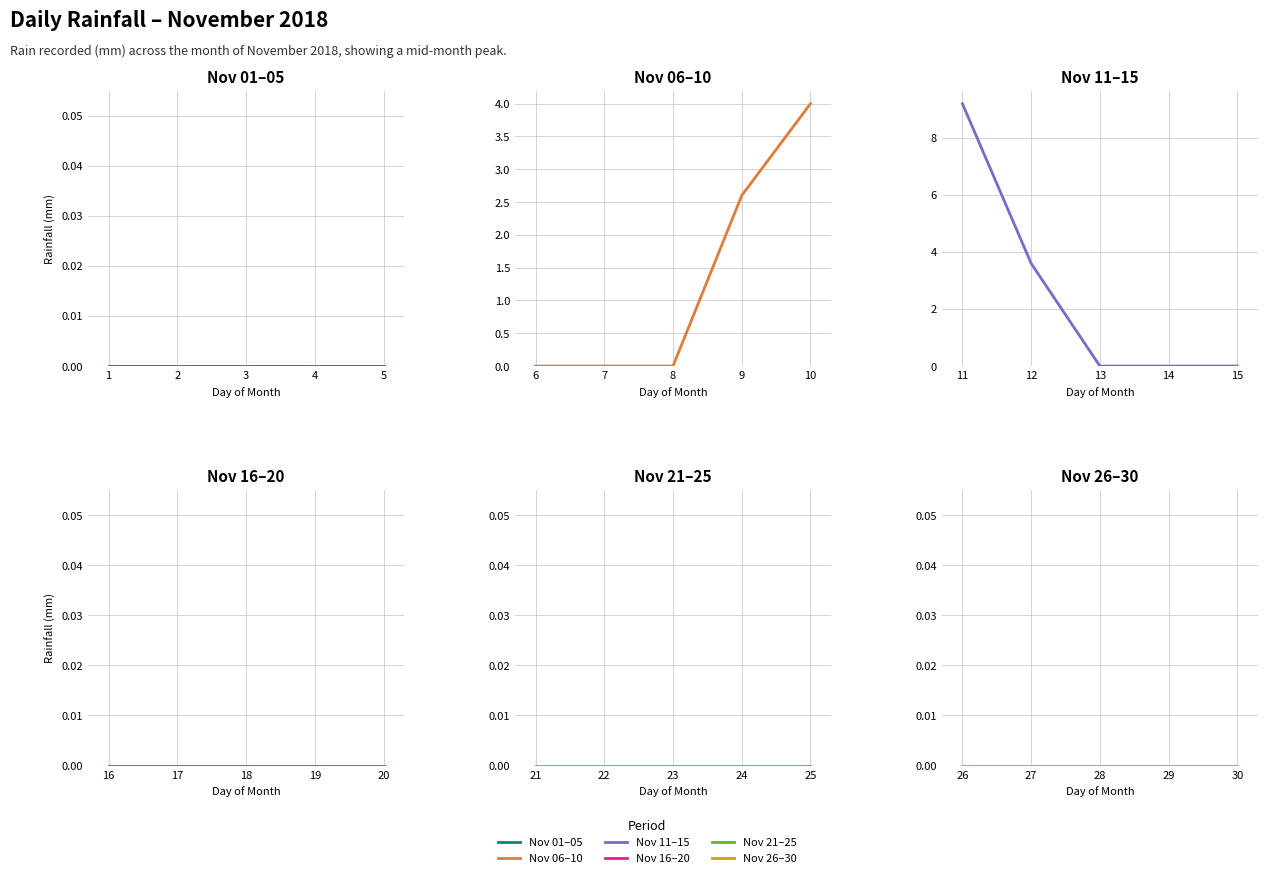

What is the spread (max minus min) of values at 0?

9.2